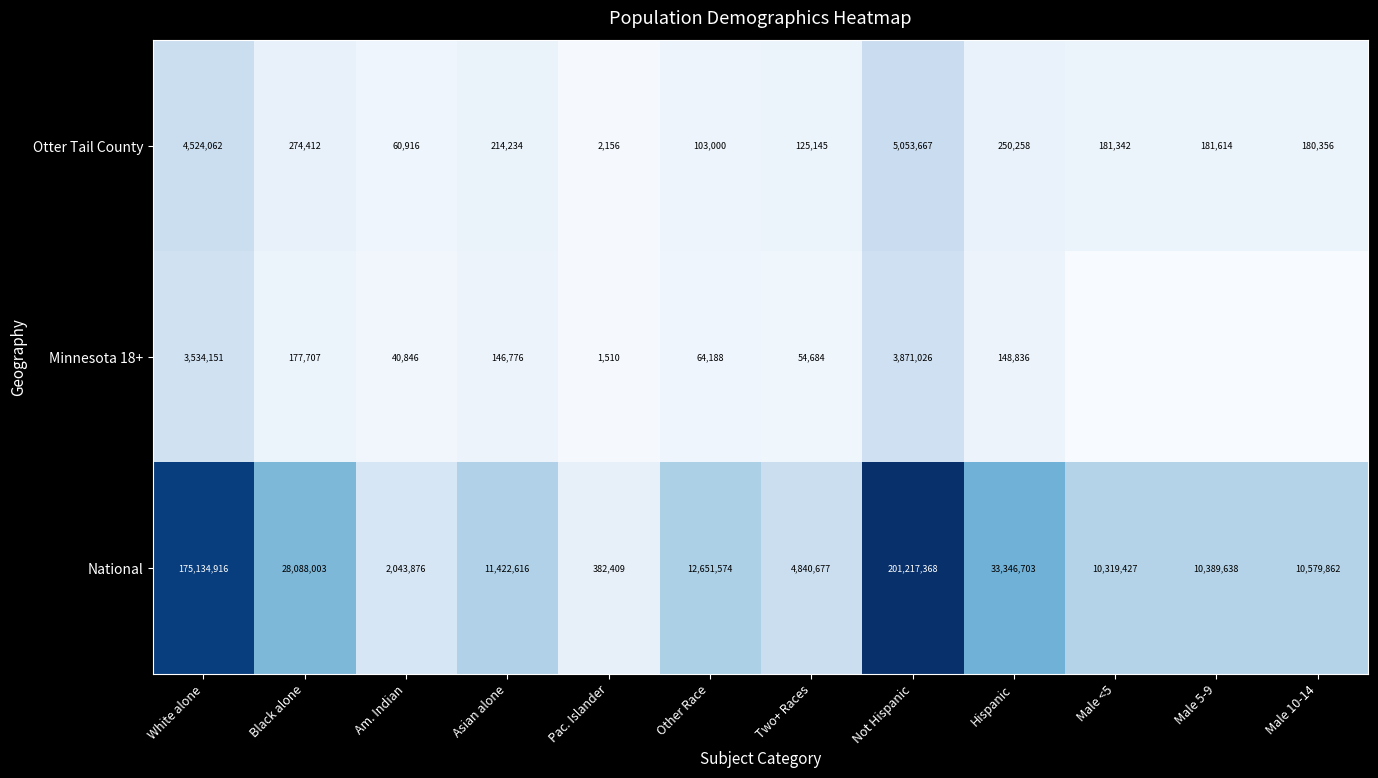

At Pac. Islander, list the series in order from largest to smallest.

National, Otter Tail County, Minnesota 18+